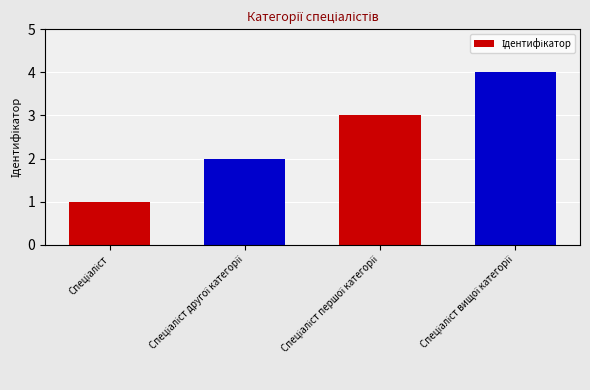

What position from the left is Спеціаліст другої категорії?

2